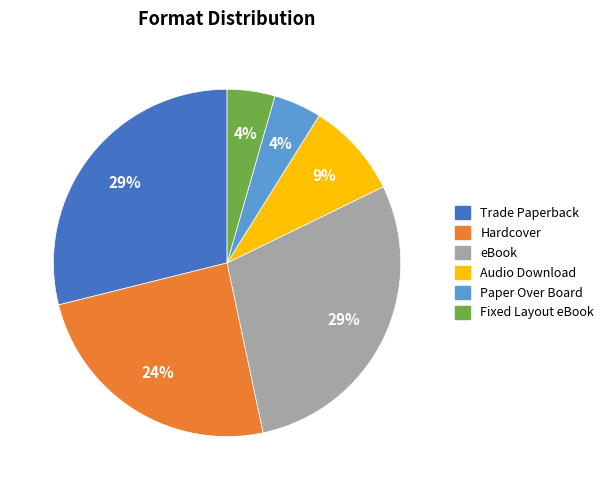

The Trade Paperback slice represents 29% of the pie. True or false?

True